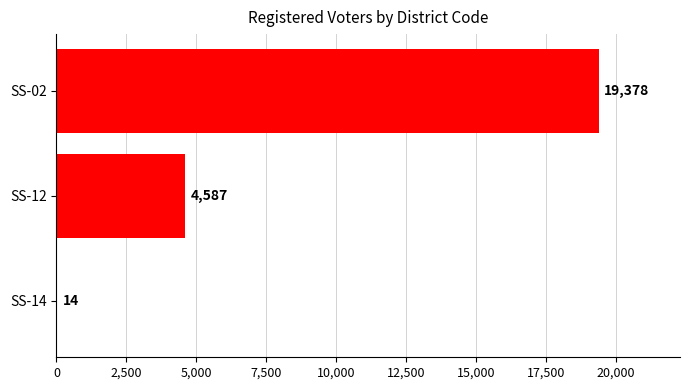

How many series are shown in this chart?

1